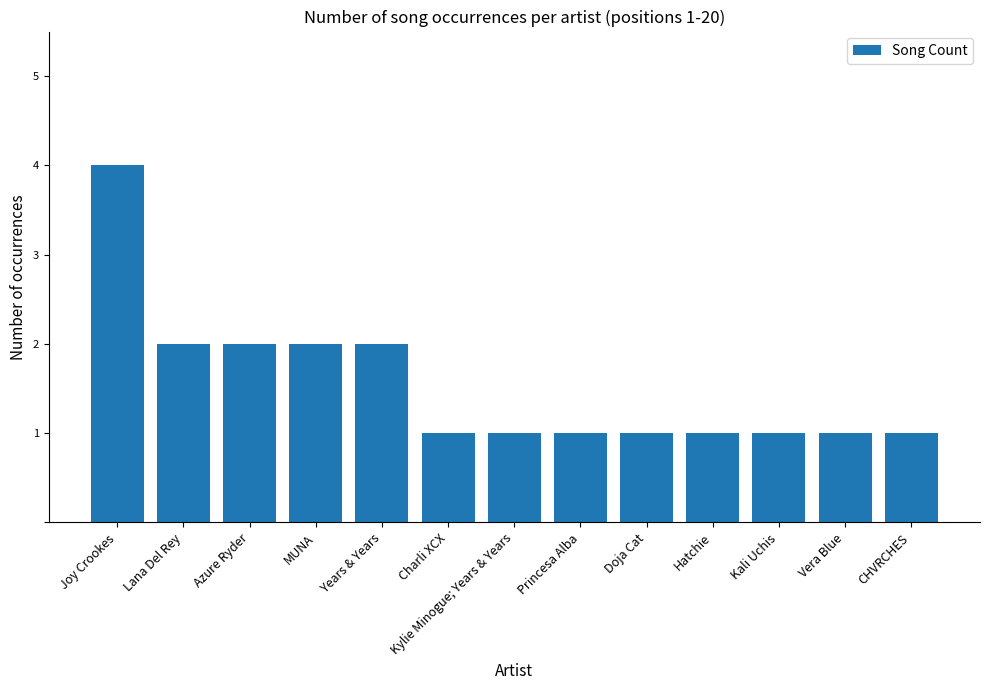

What is the maximum value shown in the chart?

4